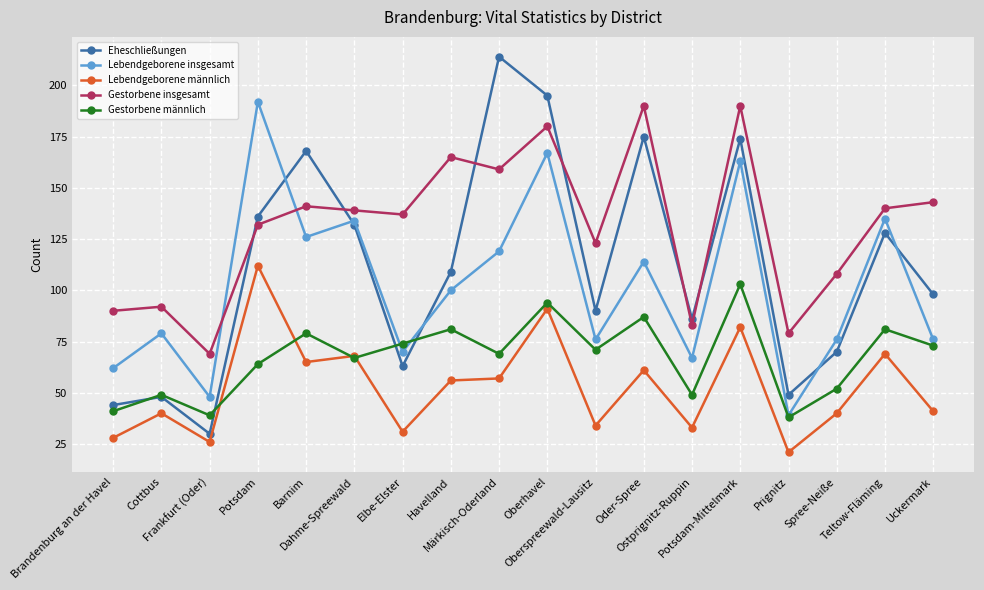

At which category is the sum across all series the highest?

Oberhavel